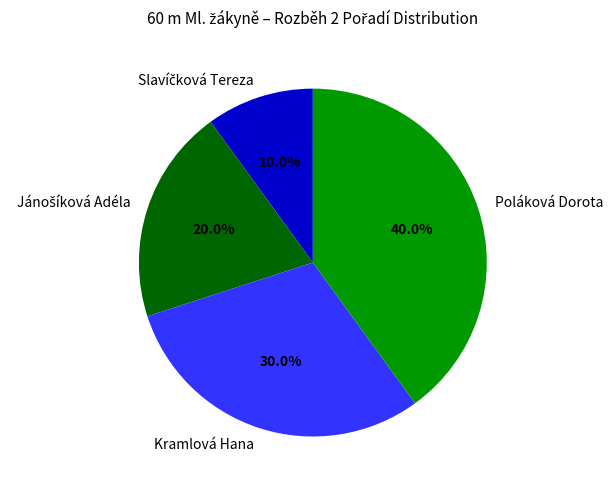

Is there a majority slice in this chart?

No